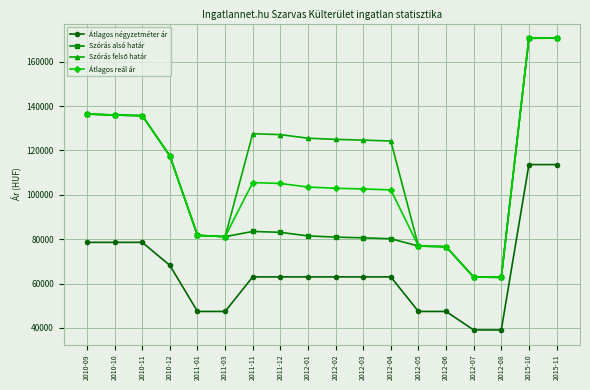

The value of Szórás alsó határ at 2010-11 is 135695. True or false?

True